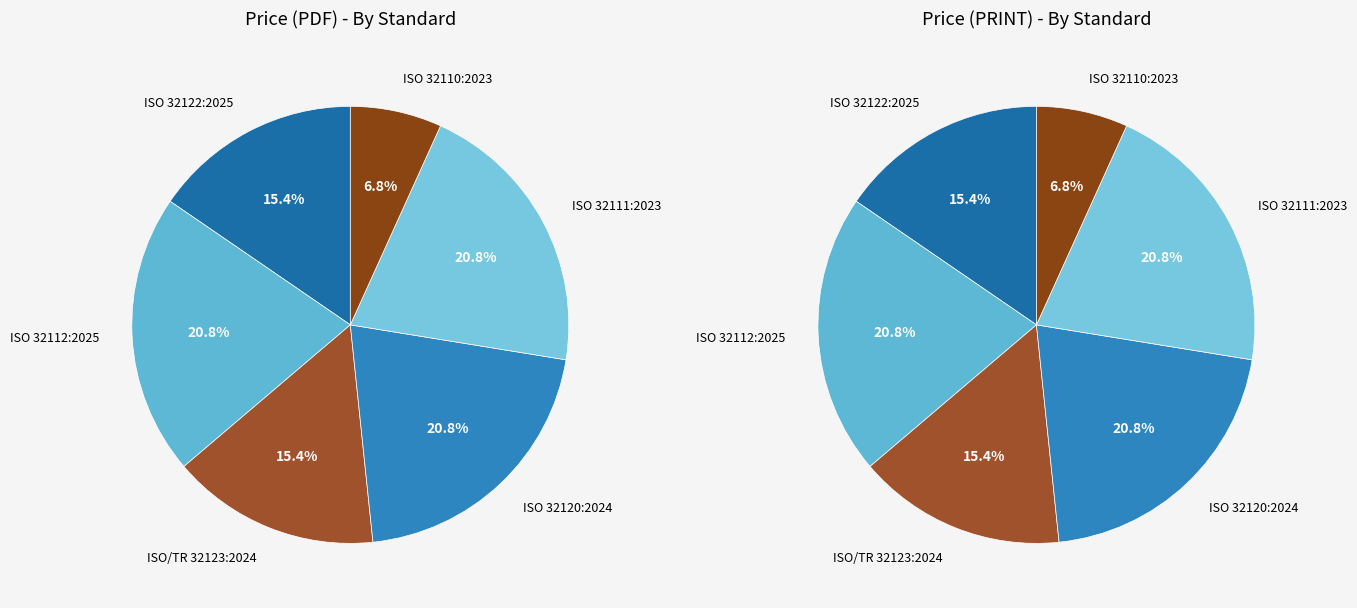

Rank the categories by value from highest to lowest.

ISO 32112:2025, ISO 32120:2024, ISO 32111:2023, ISO 32122:2025, ISO/TR 32123:2024, ISO 32110:2023